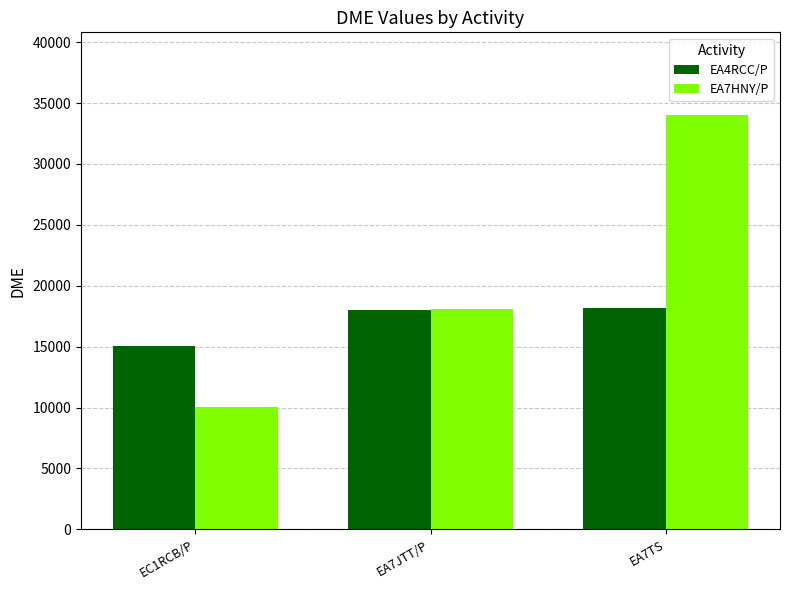

The value of EA4RCC/P at EC1RCB/P is 15029. True or false?

True